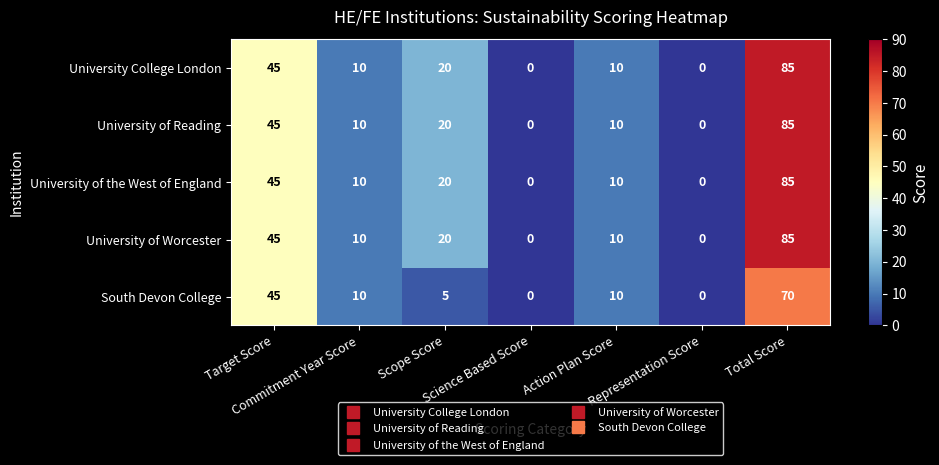

What is the maximum value shown in the chart?

85